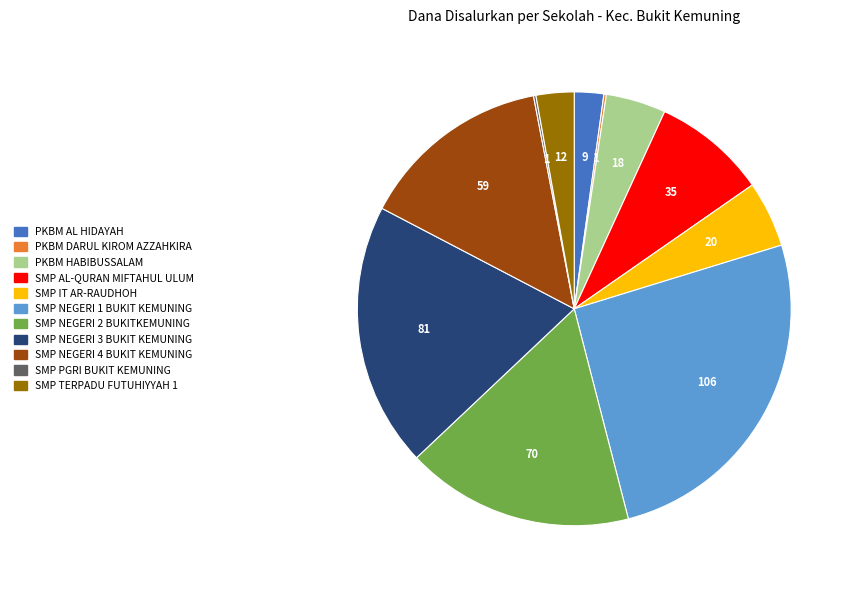

Is there a majority slice in this chart?

No